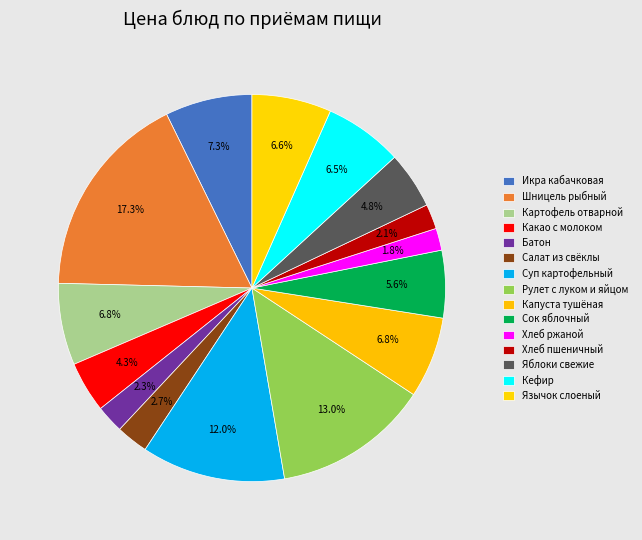

Does any single category account for the majority?

No